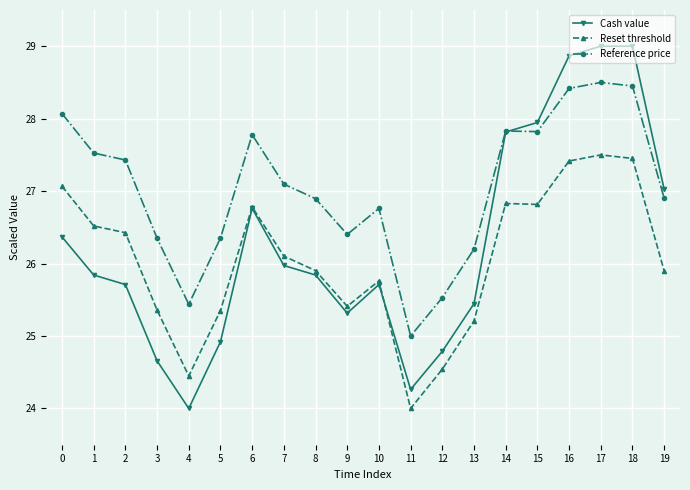

Which series has the largest total across all categories?

Reference price